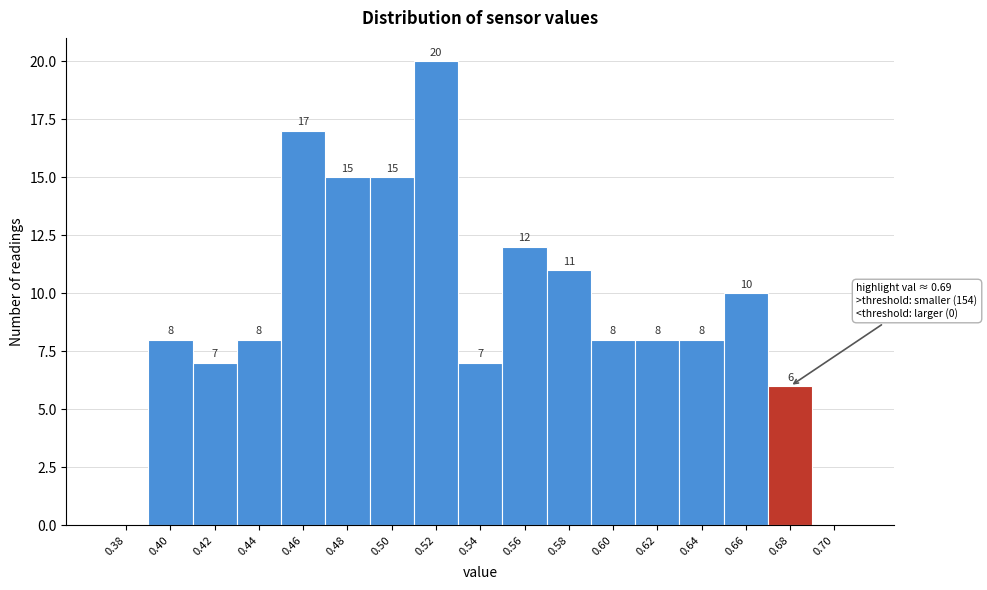

Reading right to left, list all the values displayed in this chart.

0.70=0	0.68=6	0.66=10	0.64=8	0.62=8	0.60=8	0.58=11	0.56=12	0.54=7	0.52=20	0.50=15	0.48=15	0.46=17	0.44=8	0.42=7	0.40=8	0.38=0